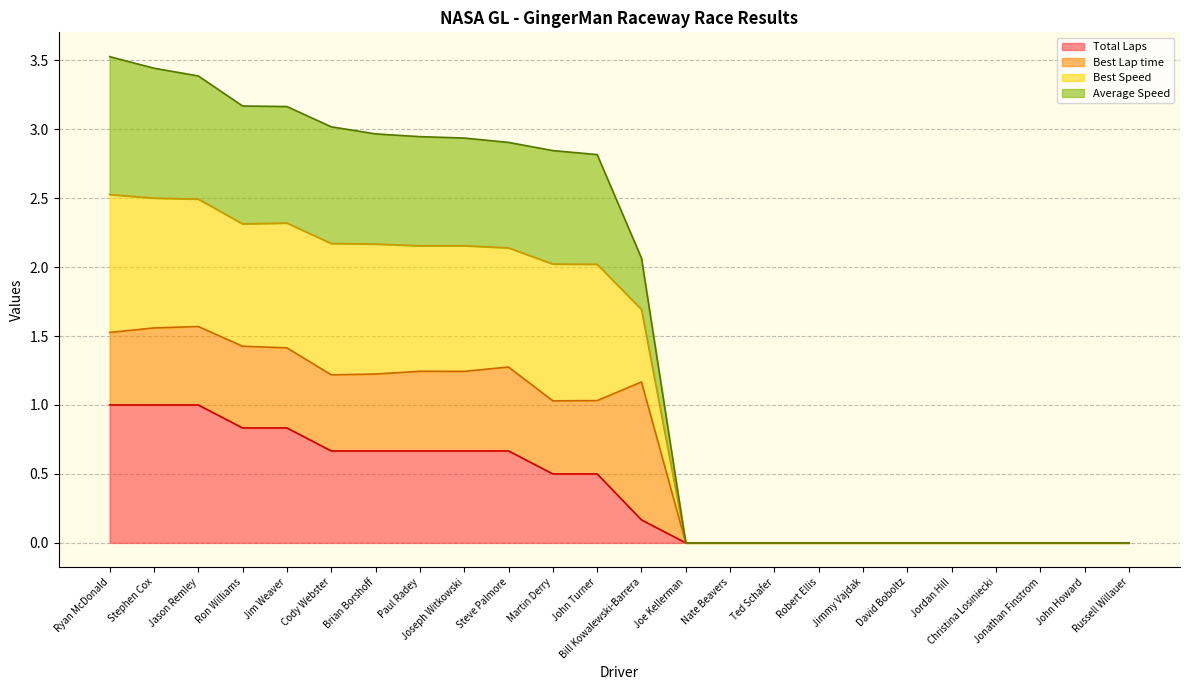

Which has a higher value, Jimmy Vajdak or Ryan McDonald?

Ryan McDonald